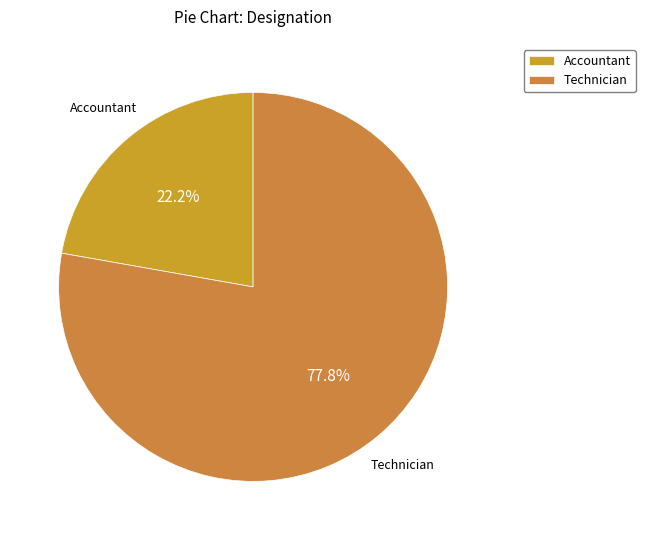

What is the smallest slice in the pie chart?

Accountant